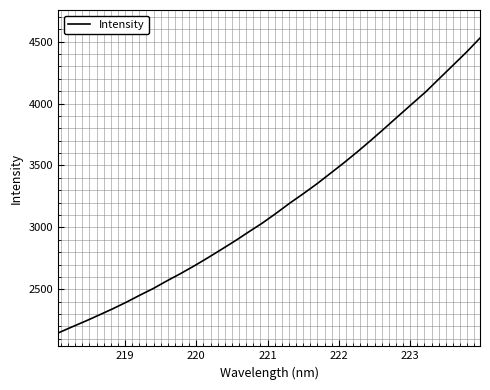

What is the minimum value shown in the chart?

2146.7